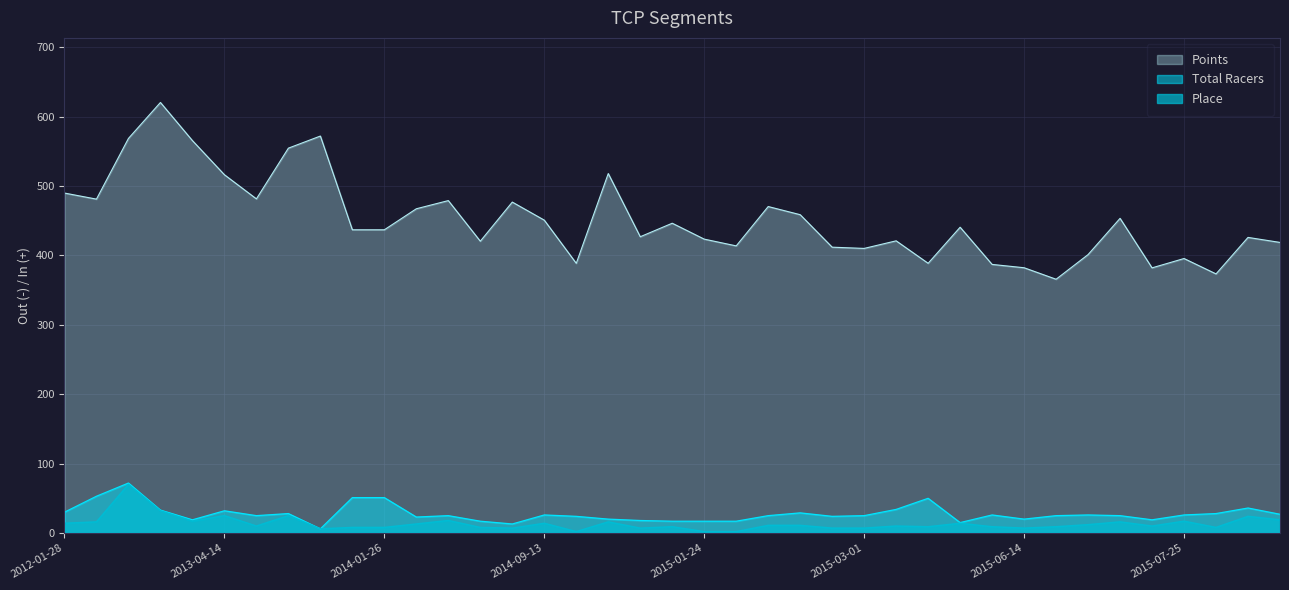

What is the total value across all series at 2014-08-09?

445.6